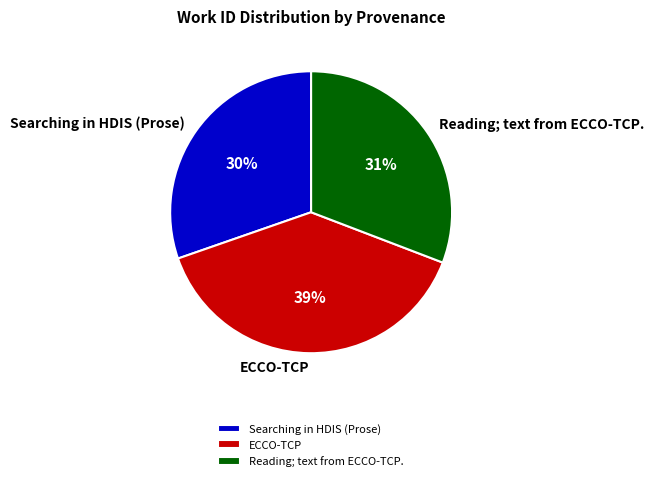

How many slices are in this pie chart?

3